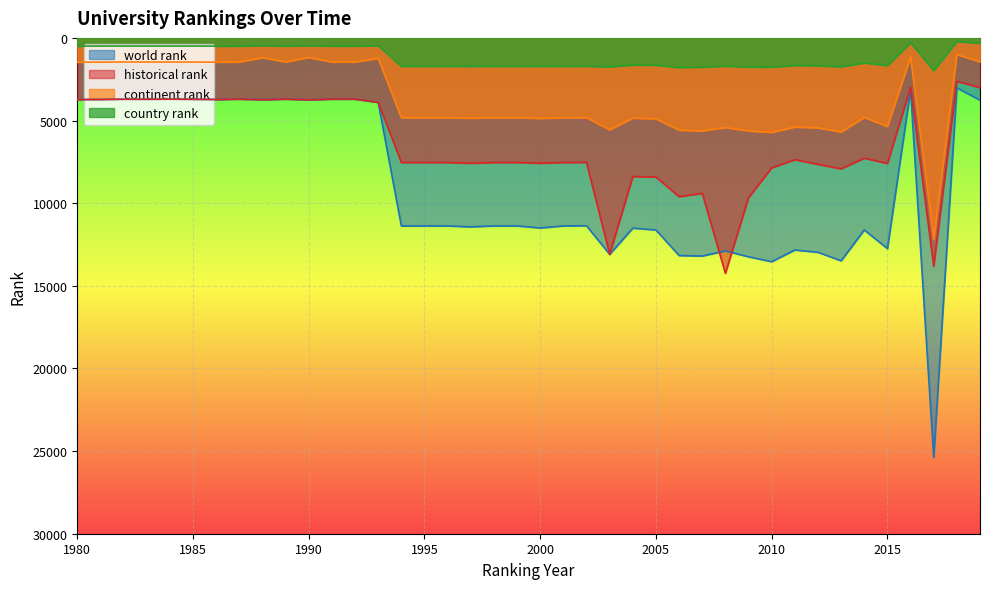

At which category does continent rank reach its first local valley?

1982